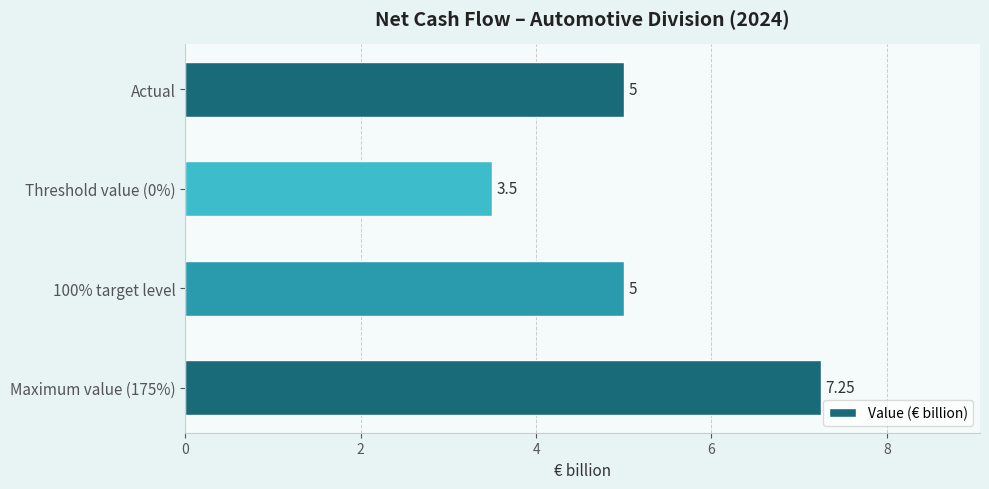

What is the average value?

5.2